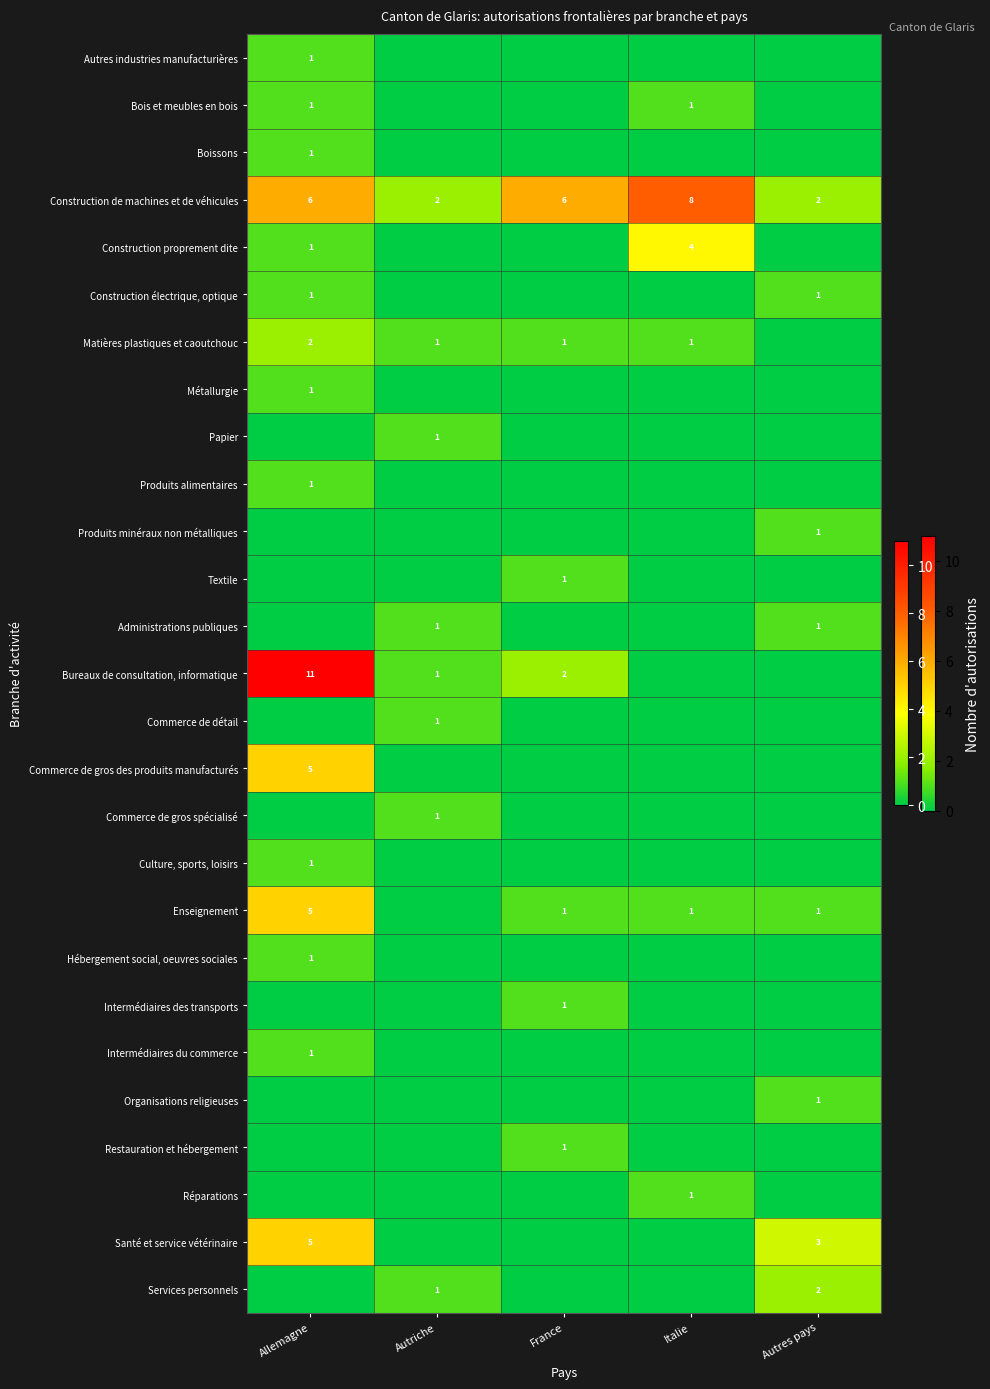

The value of Bureaux de consultation, informatique at Autriche is 0. True or false?

False